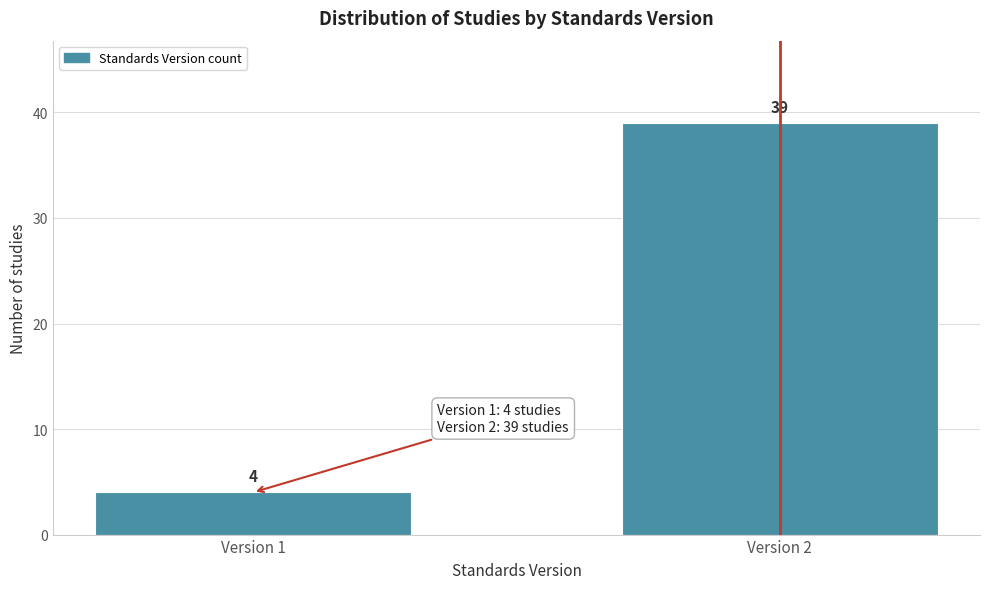

Reading left to right, list all the values displayed in this chart.

4	39